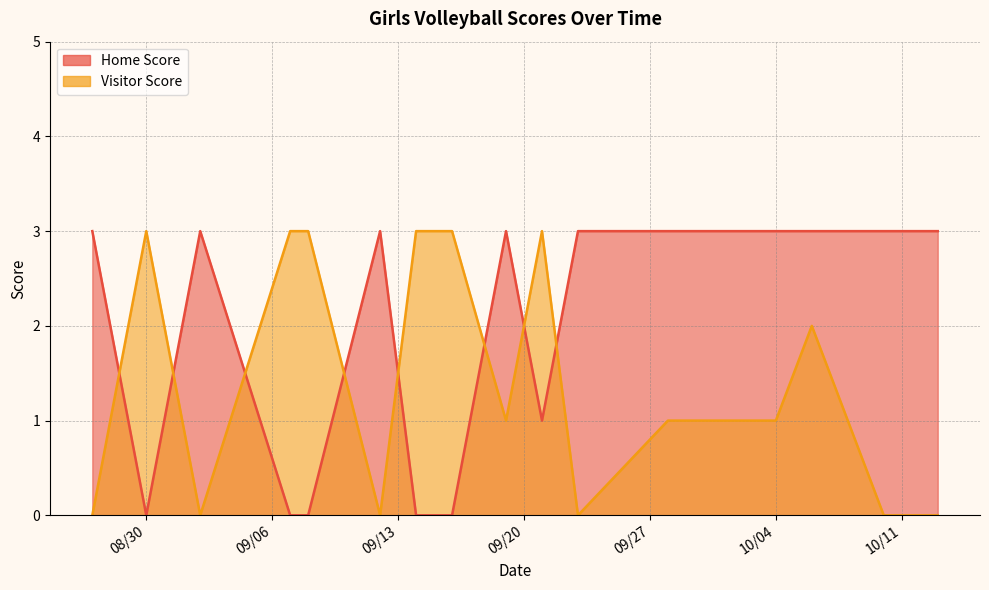

How many values in the Home Score series are below 3?

6